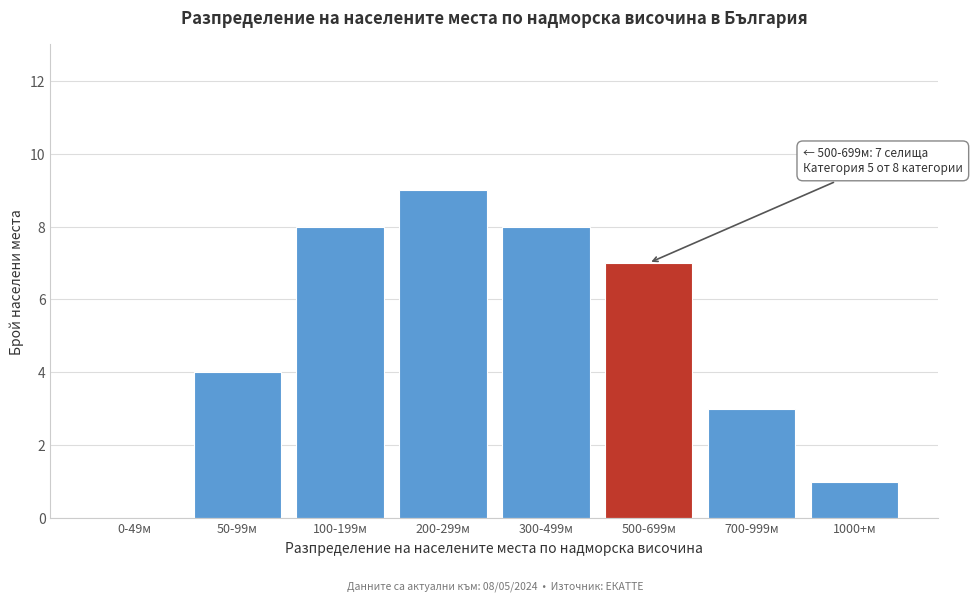

Reading left to right, extract all data points from this chart.

0-49м=0	50-99м=4	100-199м=8	200-299м=9	300-499м=8	500-699м=7	700-999м=3	1000+м=1